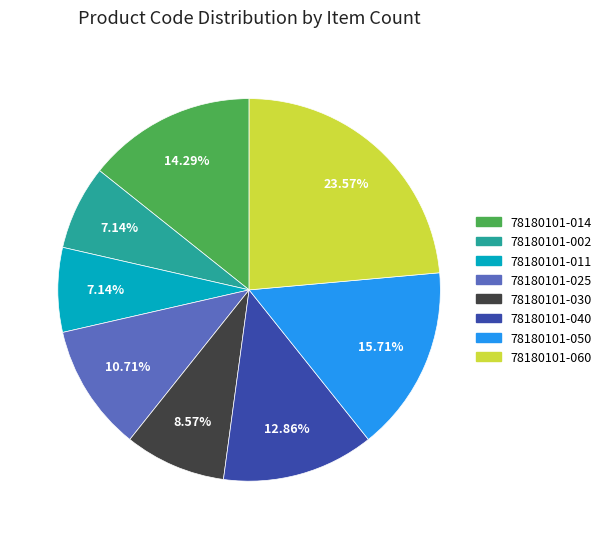

What is the largest slice in the pie chart?

78180101-060